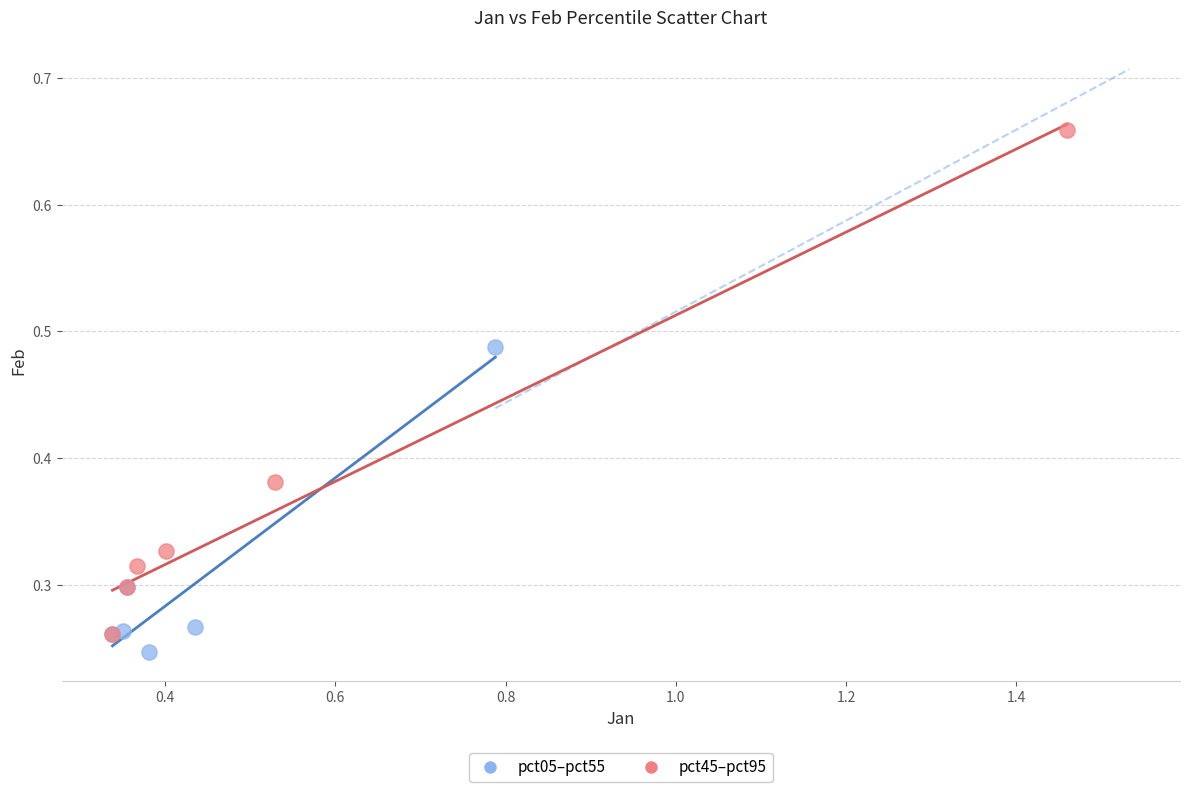

Which series has the widest spread of Y values?

pct45–pct95